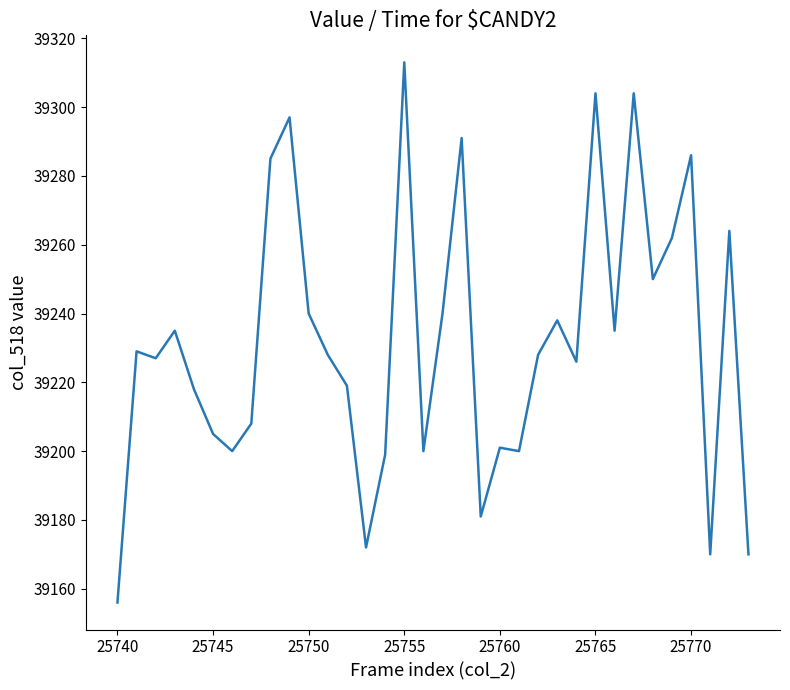

What is the maximum value shown in the chart?

39313